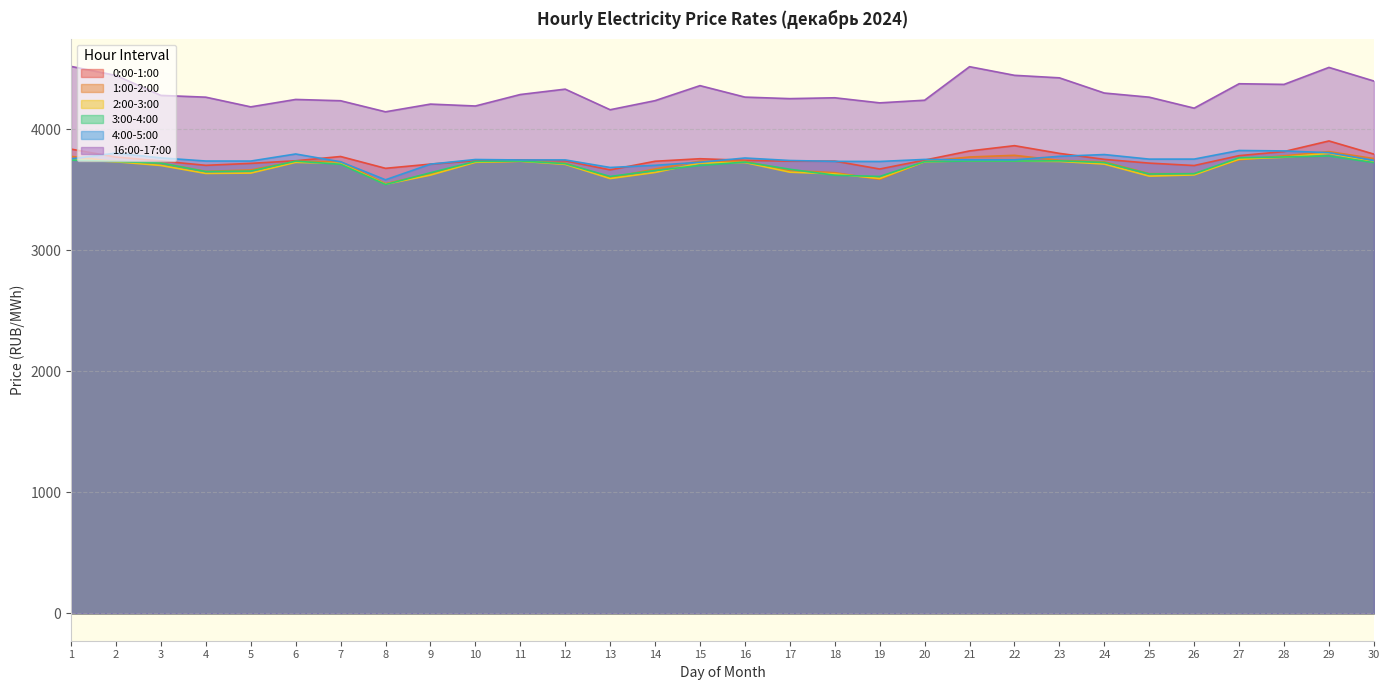

Between 4 and 13, which is larger?

4